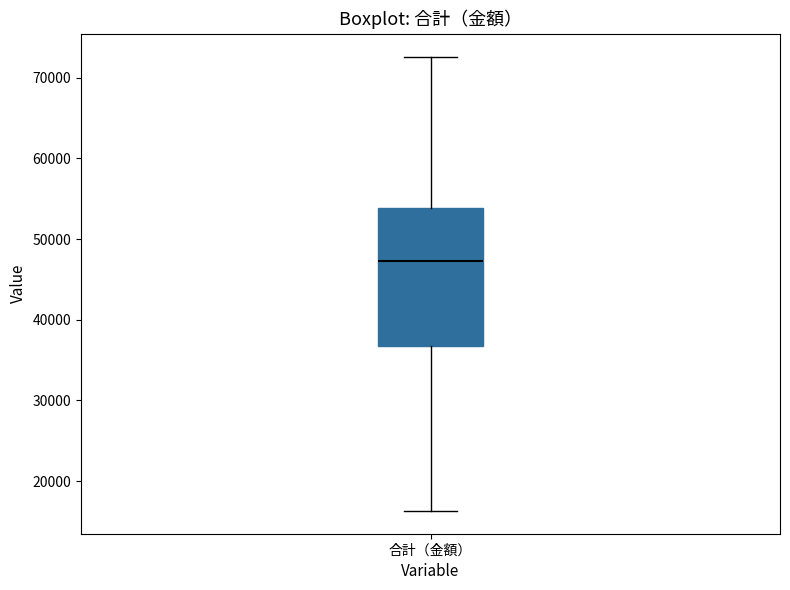

Where does the median line of the box for 合計（金額） sit on the y-axis? The values are not printed on the chart, so give them approximately, as read against the axis.

47000